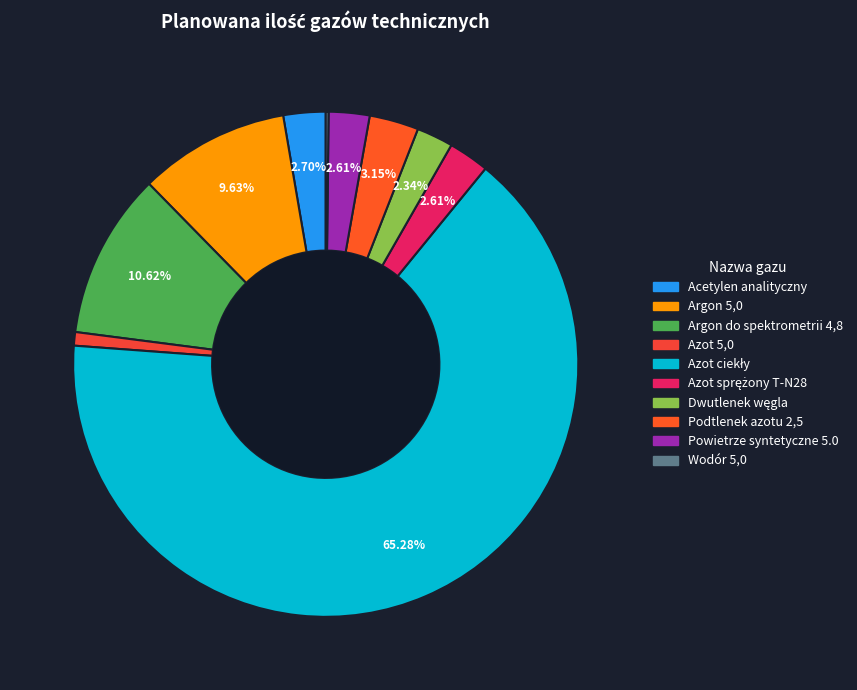

What percentage is NOT represented by Azot sprężony T-N28?

97.4%